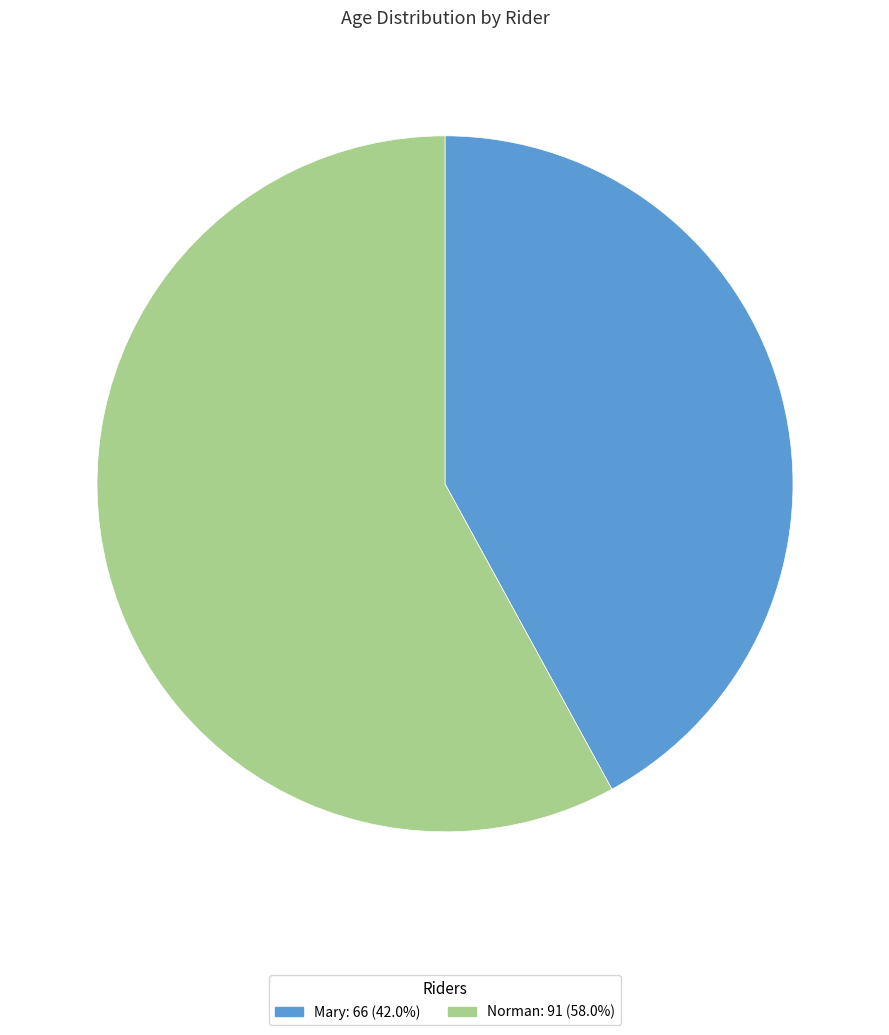

What is the largest slice in the pie chart?

Norman